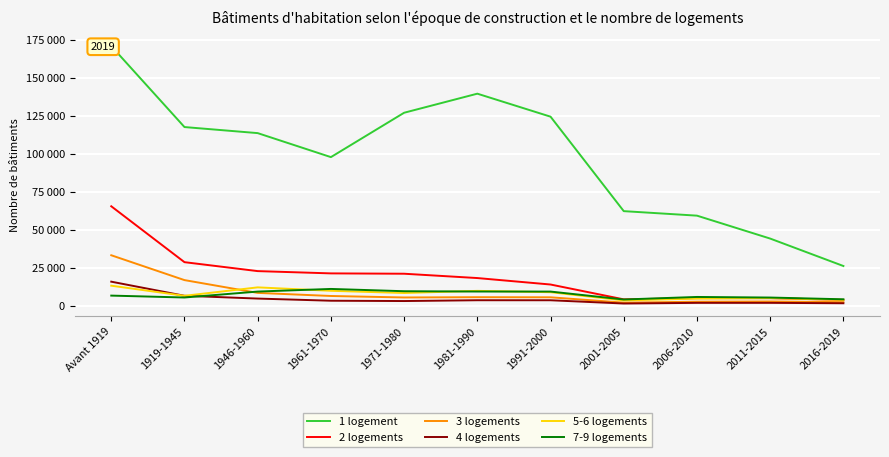

At how many categories does at least one series exceed 115032?

5